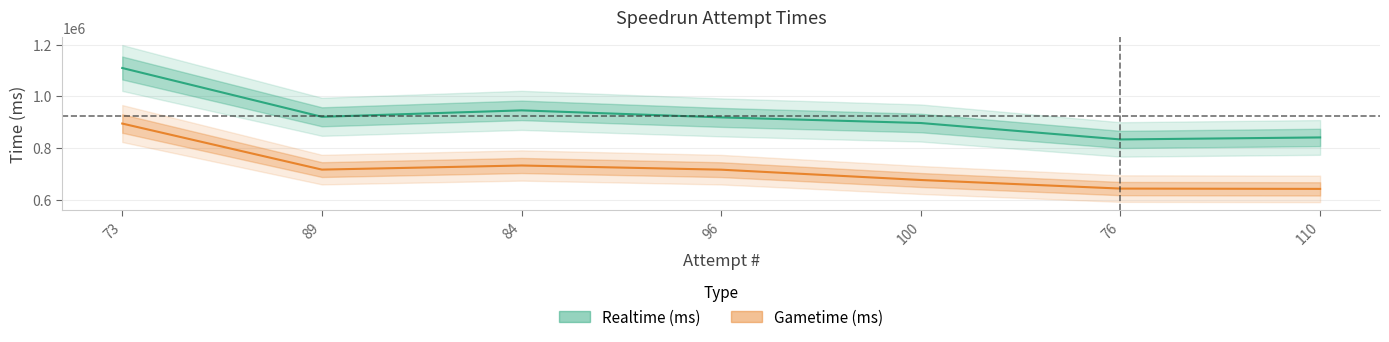

Which has a higher value, 84 or 96?

84